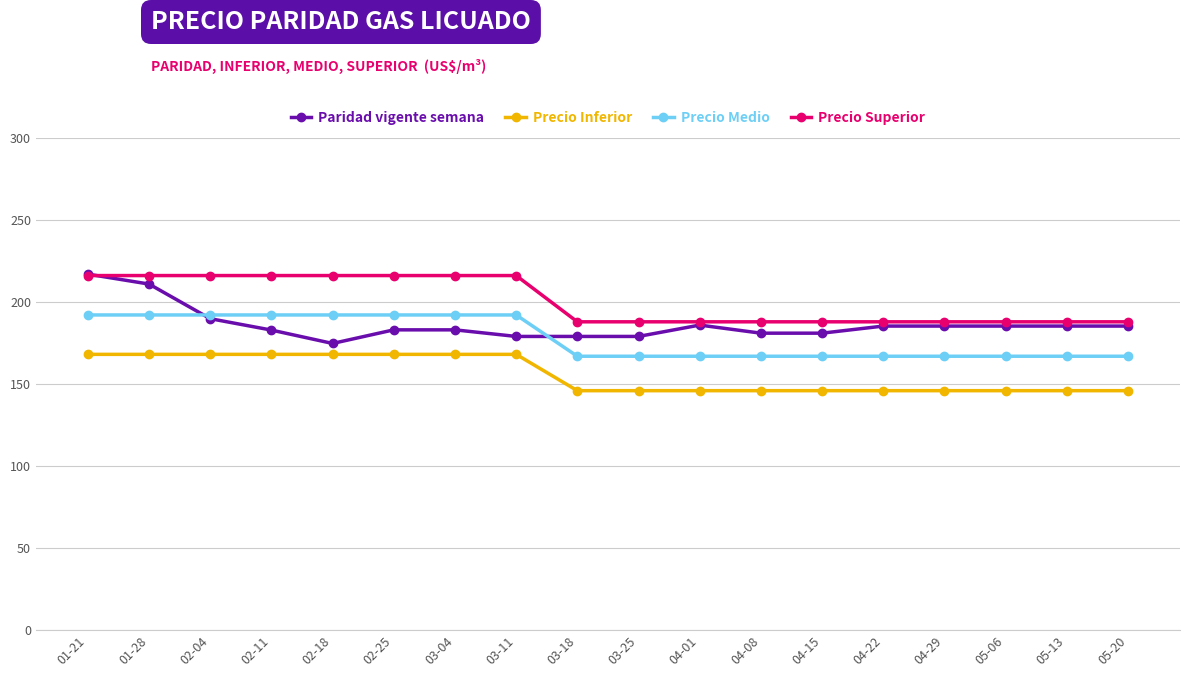

Rank the series by their average value, from highest to lowest.

Precio Superior, Paridad vigente semana, Precio Medio, Precio Inferior